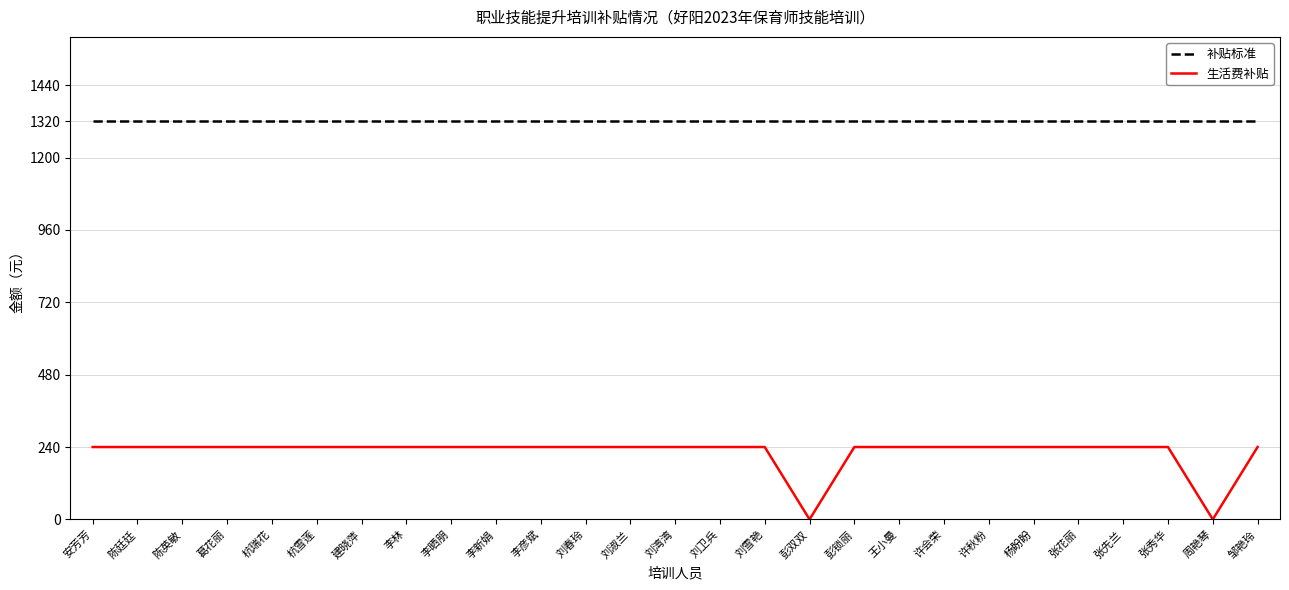

True or false: 生活费补贴 and 补贴标准 cross at least once.

False